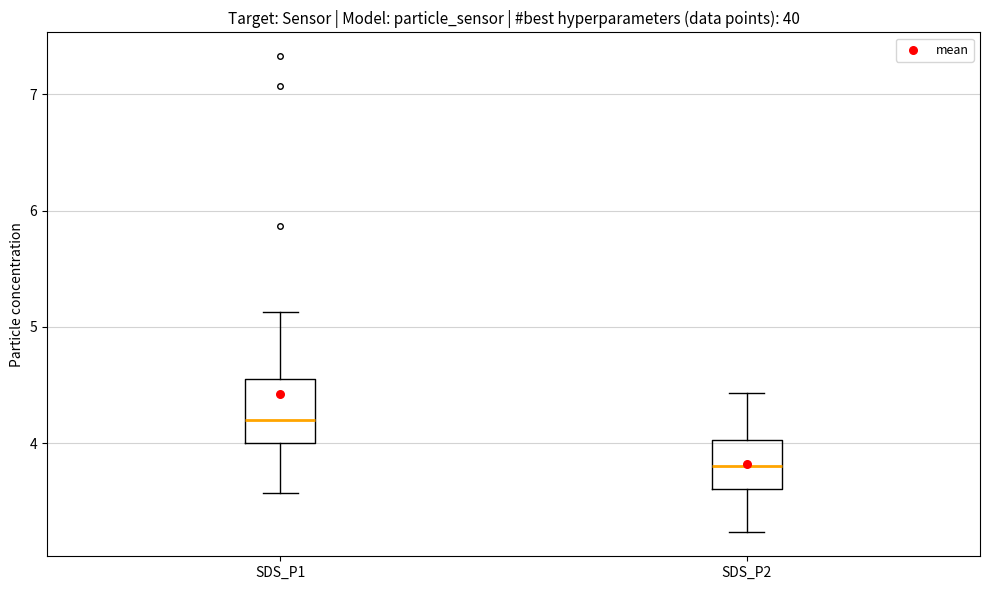

Reading left to right, transcribe this box plot: for each box, give where its median line is, the range the box spans, and where its two whiskers end, as read against the y-axis. The values are not printed on the chart, so give them approximately, as read against the axis.

SDS_P1: median 4.2, box 4.0 to 4.5, whiskers 3.6 to 5.1
SDS_P2: median 3.8, box 3.6 to 4.0, whiskers 3.2 to 4.4